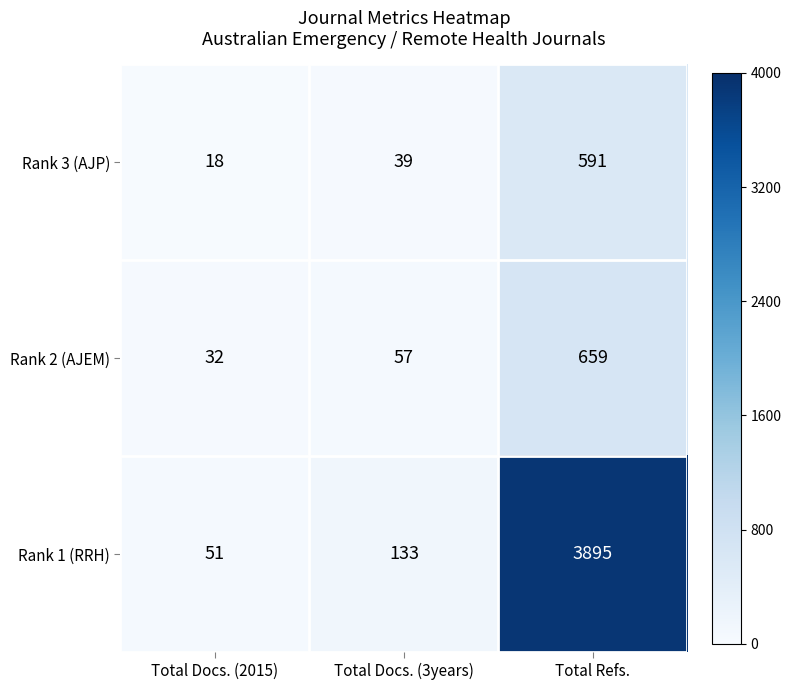

What is the sum of all Rank 2 (AJEM) values?

748